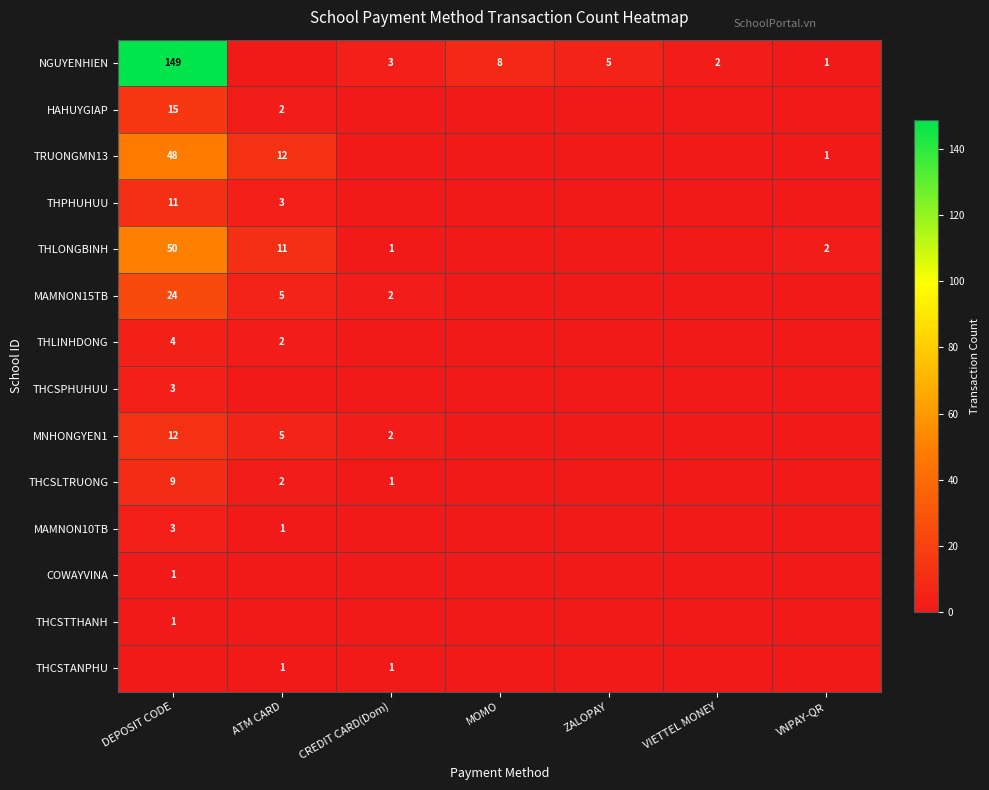

Between CREDIT CARD(Dom) and MOMO, which is larger?

MOMO